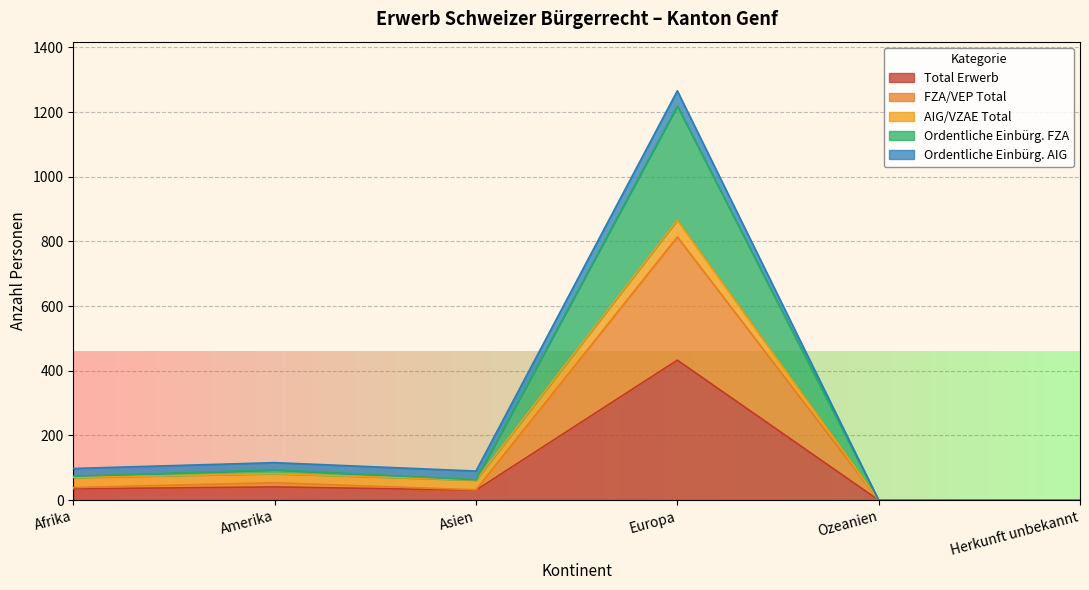

Where is the first local maximum for Ordentliche Einbürg. FZA?

Amerika